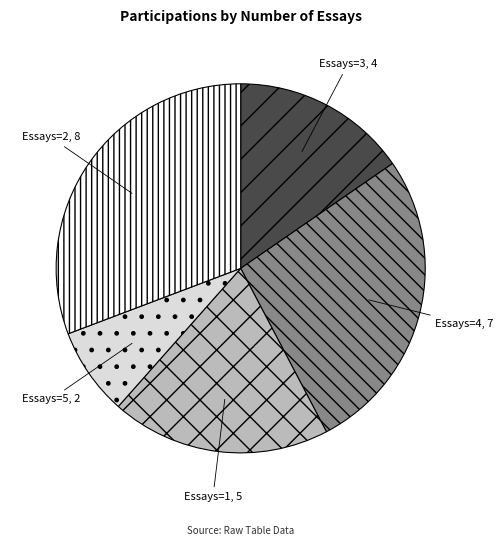

Does any single category account for the majority?

No